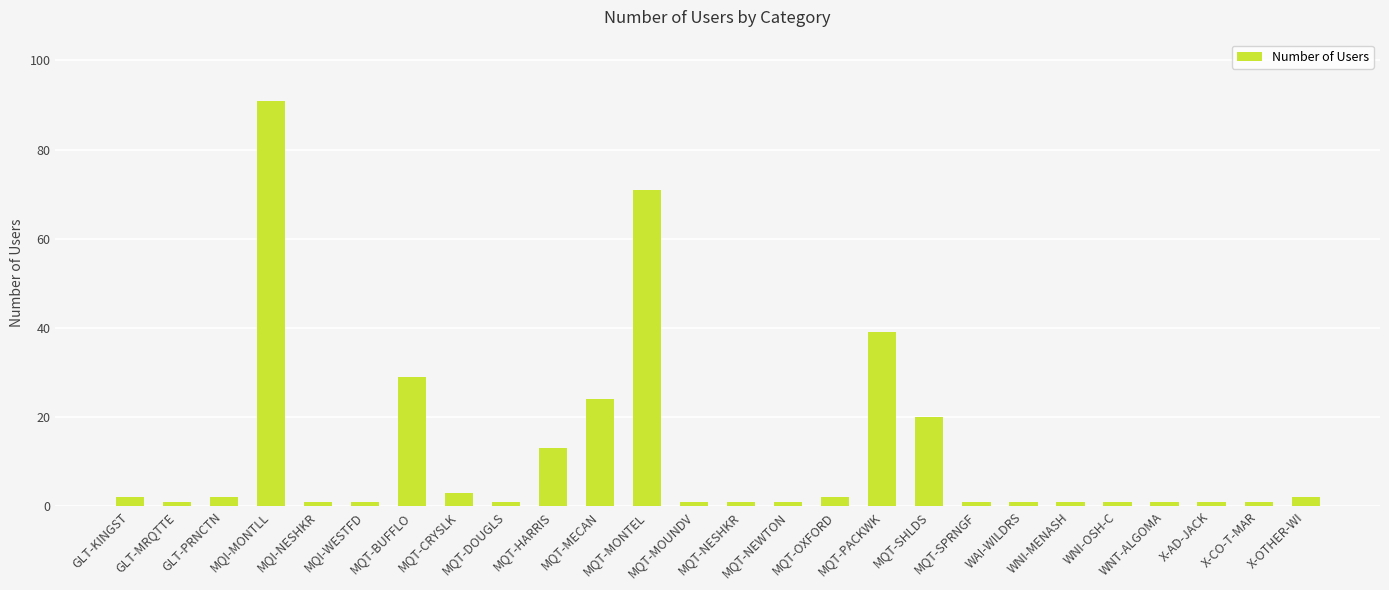

What is the label of the 10th bar from the left?

MQT-HARRIS